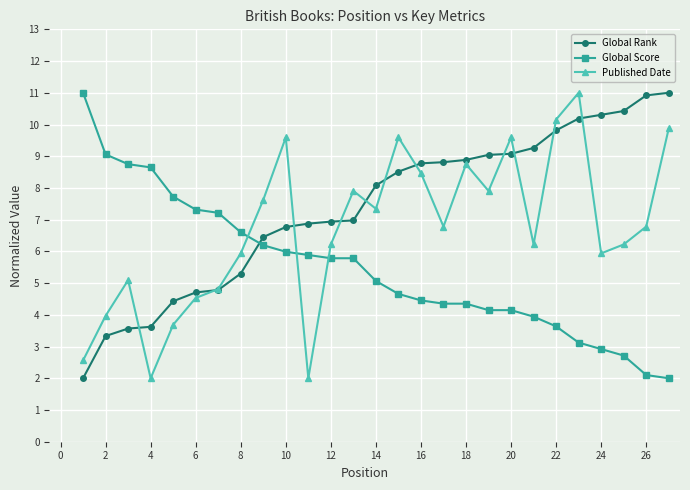

How many values in the Global Rank series exceed 8?

14